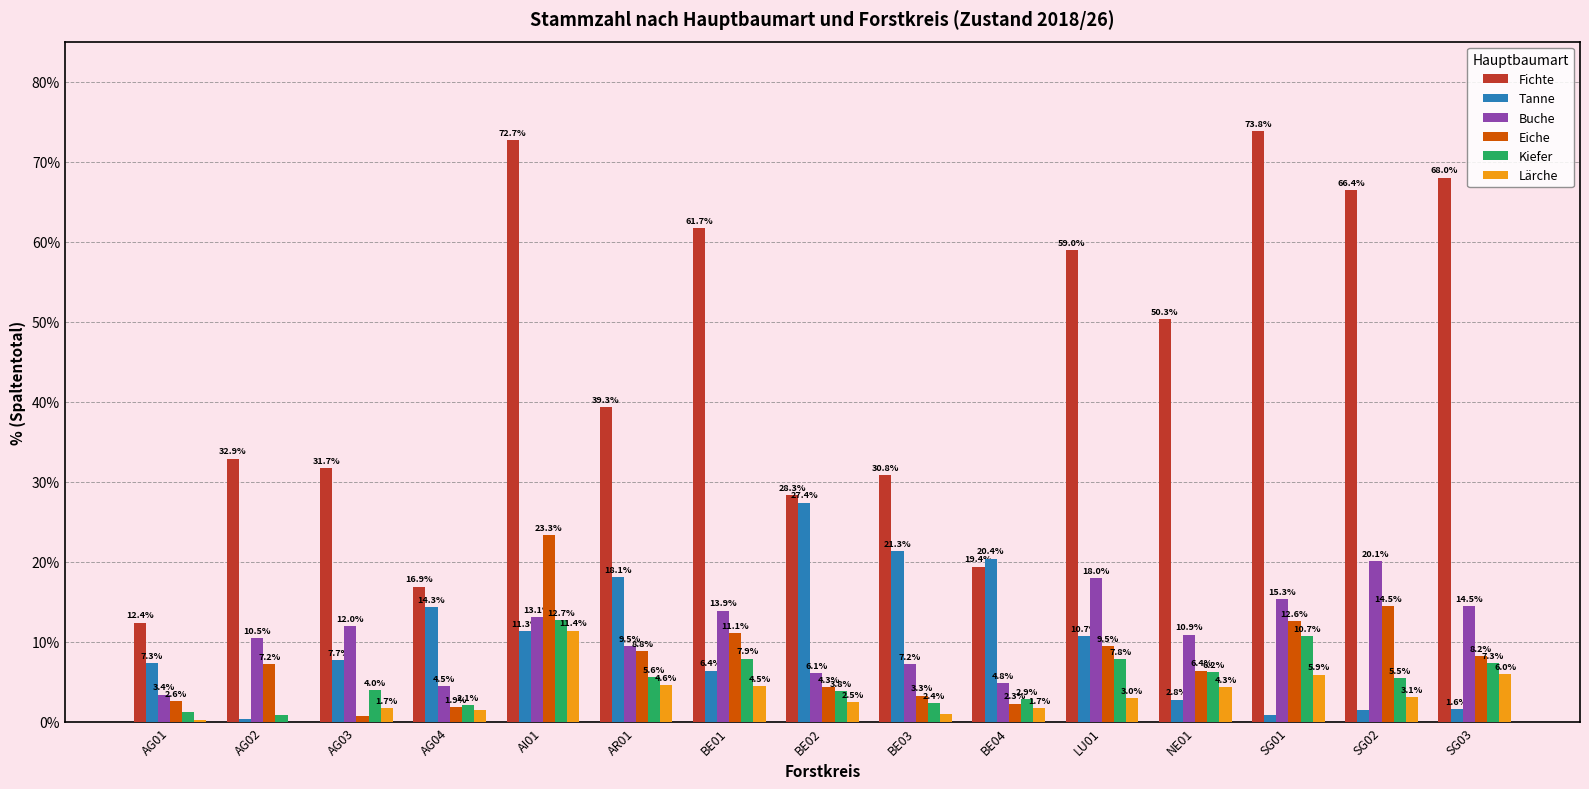

Between LU01 and SG02, which series saw the biggest shift?

Tanne